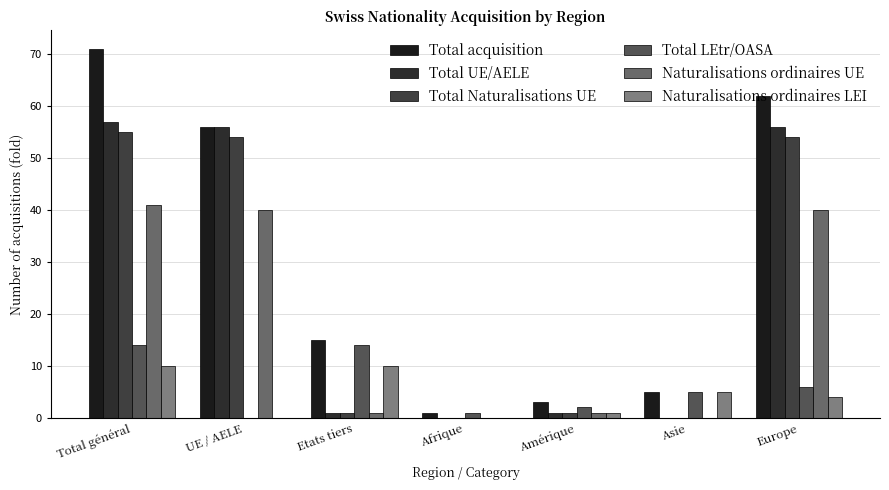

At how many categories does at least one series exceed 21?

3